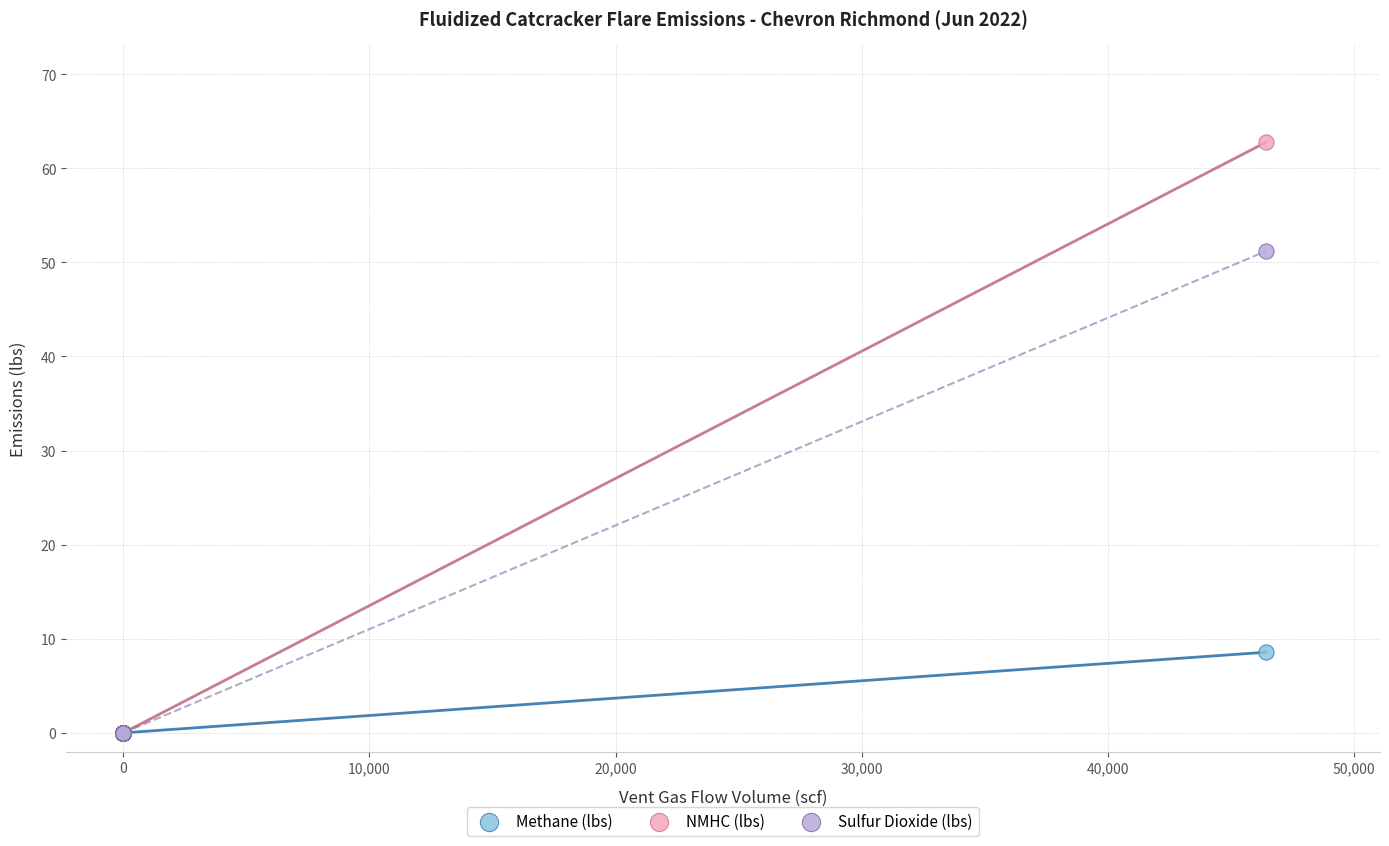

Across all series, what Y value is closest to 31?

51.2